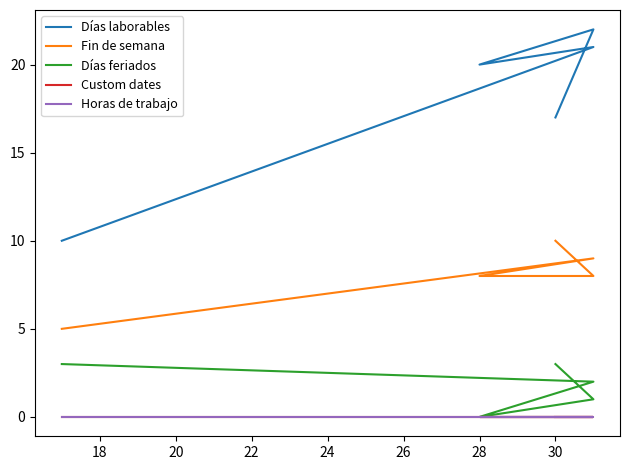

What is the average value of the Días feriados series?

2